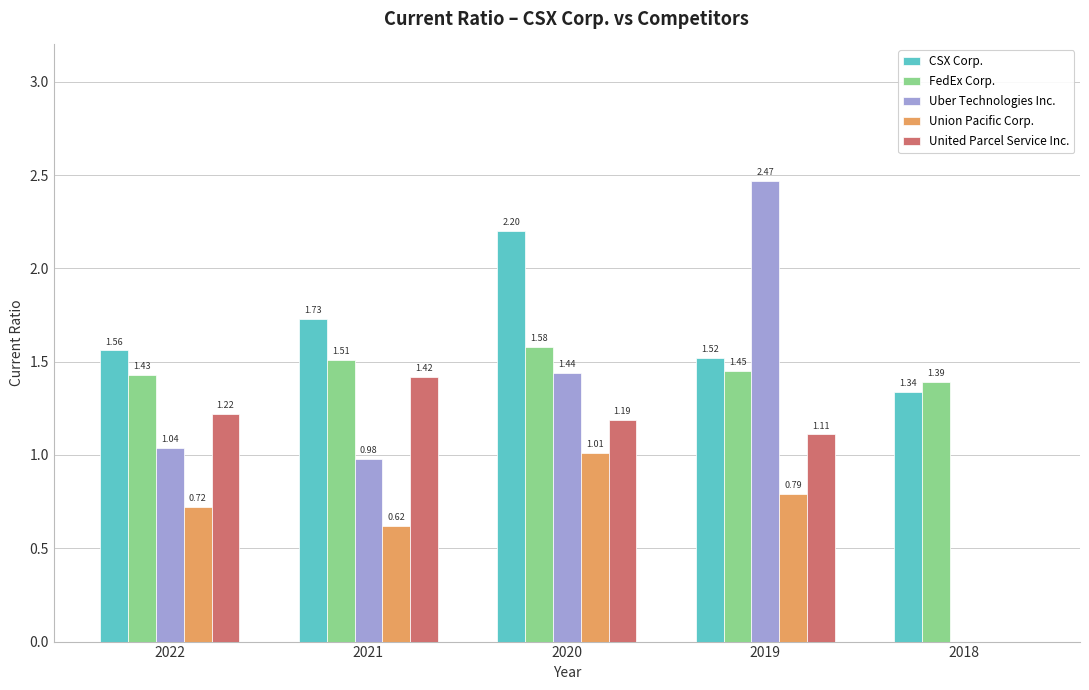

Which series has the largest total across all categories?

CSX Corp.